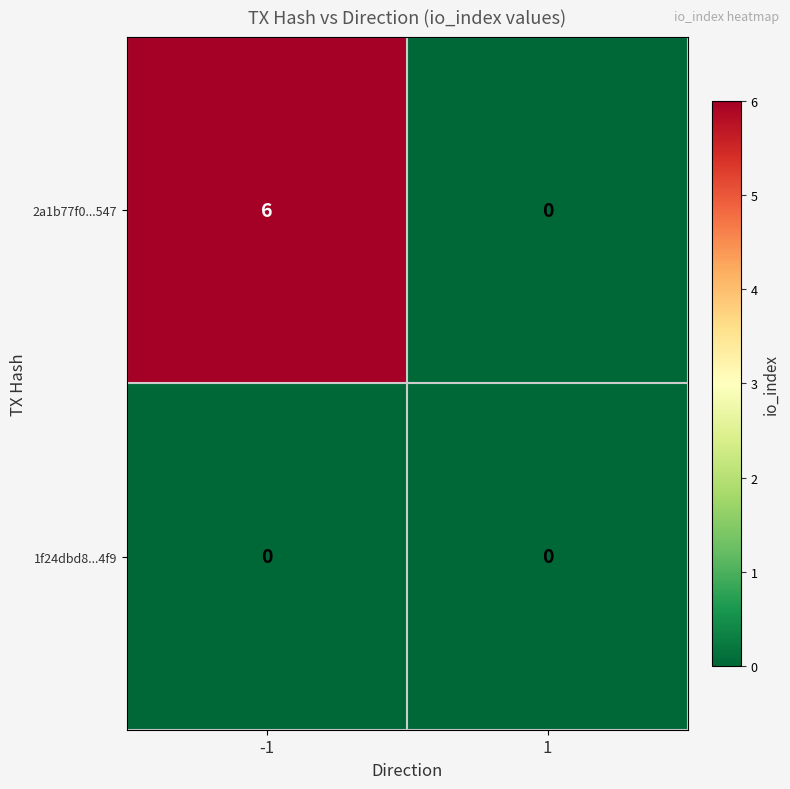

List the series in order of their overall mean, highest first.

2a1b77f0...547, 1f24dbd8...4f9